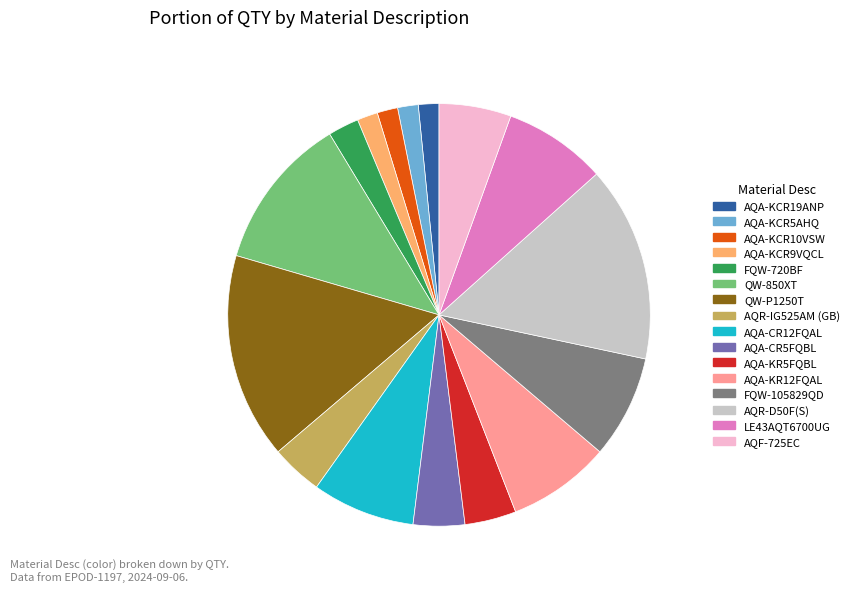

Do LE43AQT6700UG and FQW-720BF together represent more than half of the pie?

No